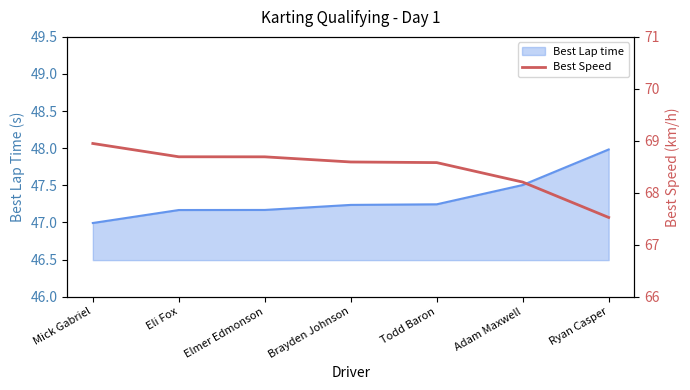

What is the label of the 6th point from the left?

Adam Maxwell